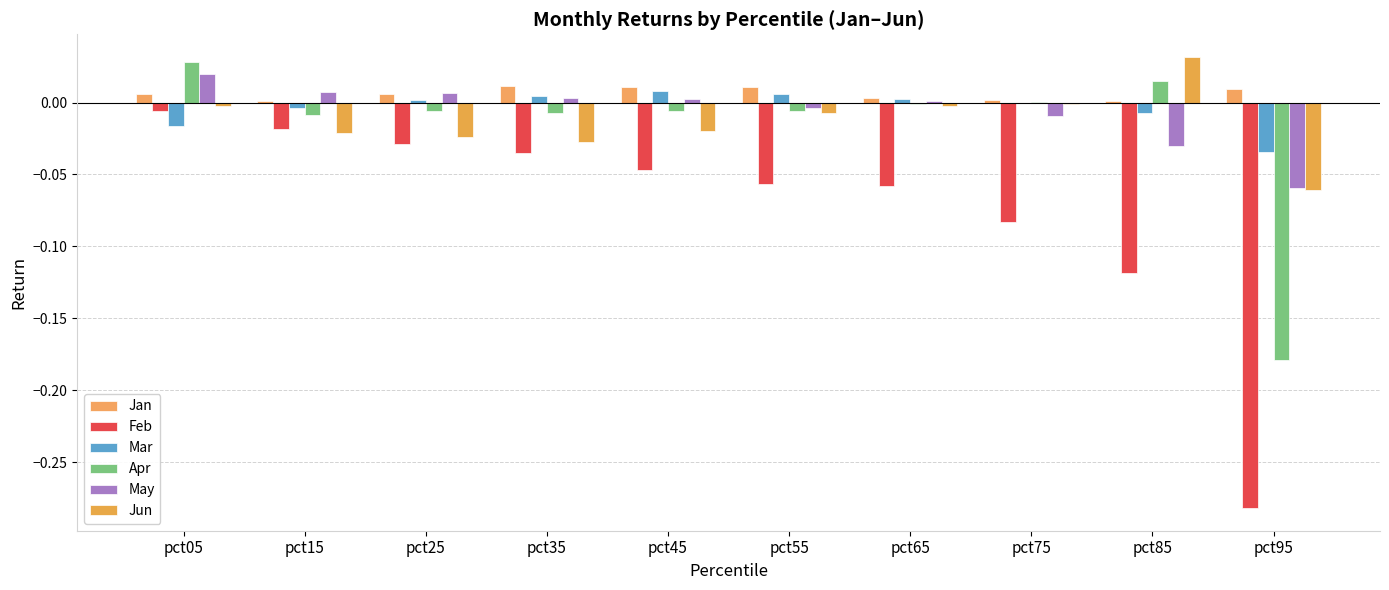

Is the value of Jan at pct45 greater than the value of May at pct45?

Yes